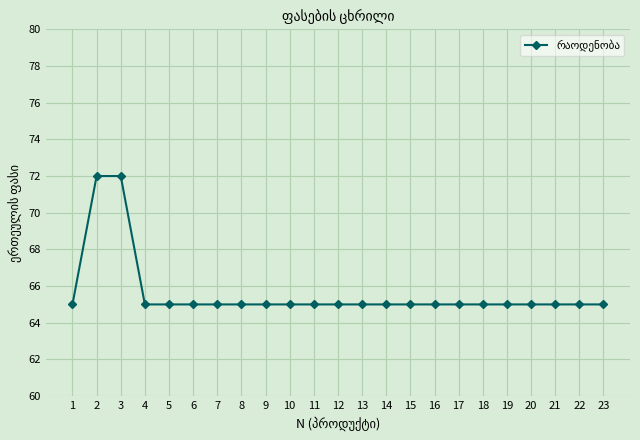

What is the change in value from 2 to 13?

-7